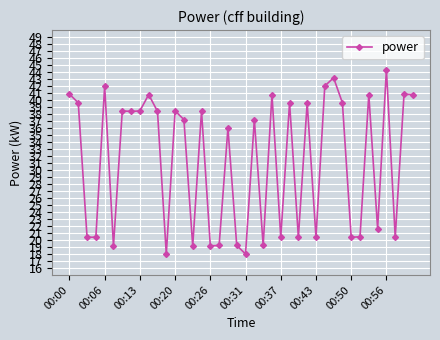

What is the value of the 24th point from the left?

40.8